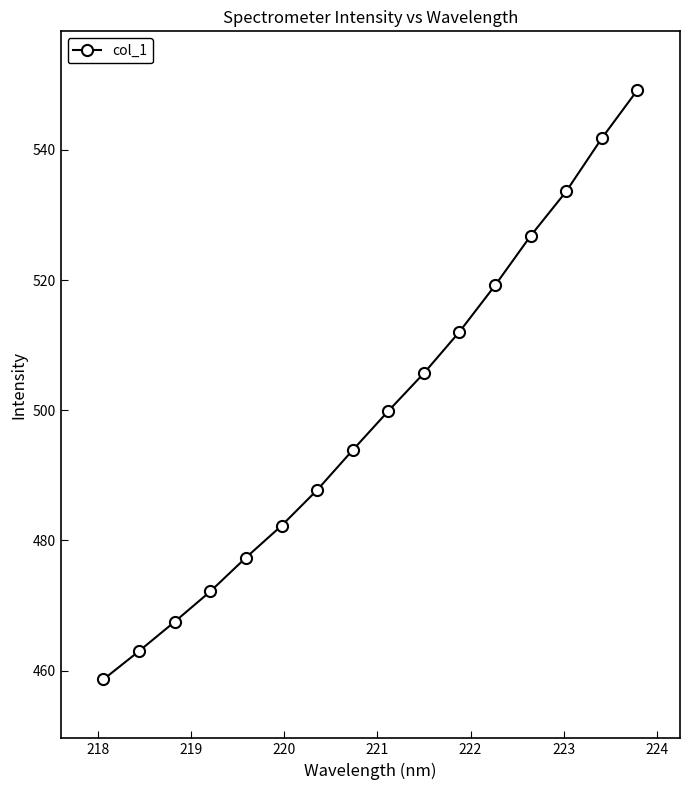

What is the average value?

499.4